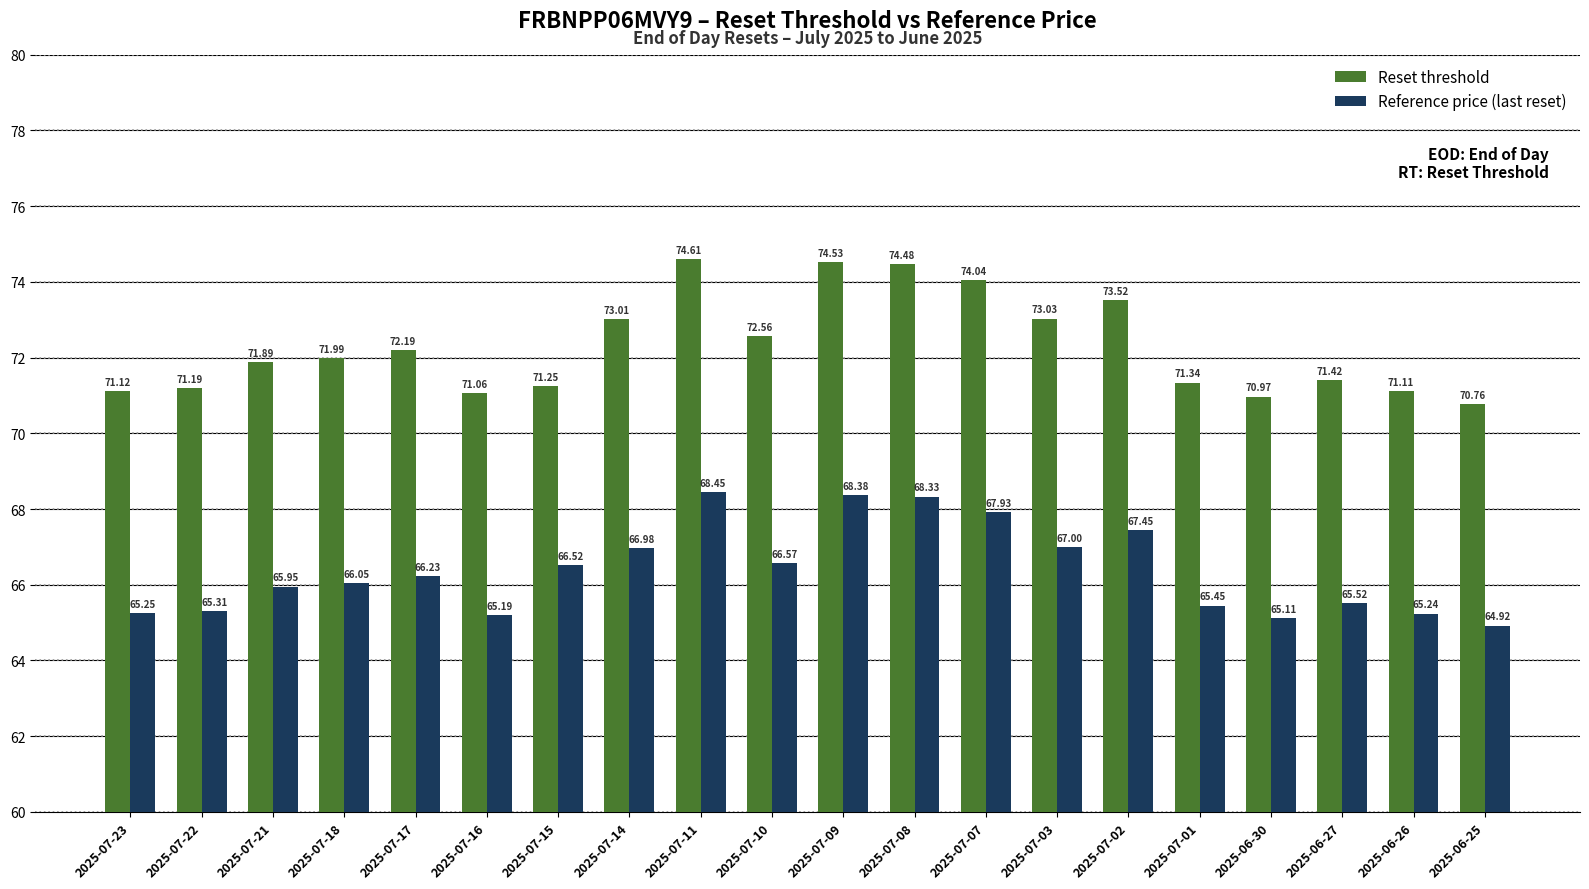

Where is Reference price (last reset) nearest to the value 66?

2025-07-21